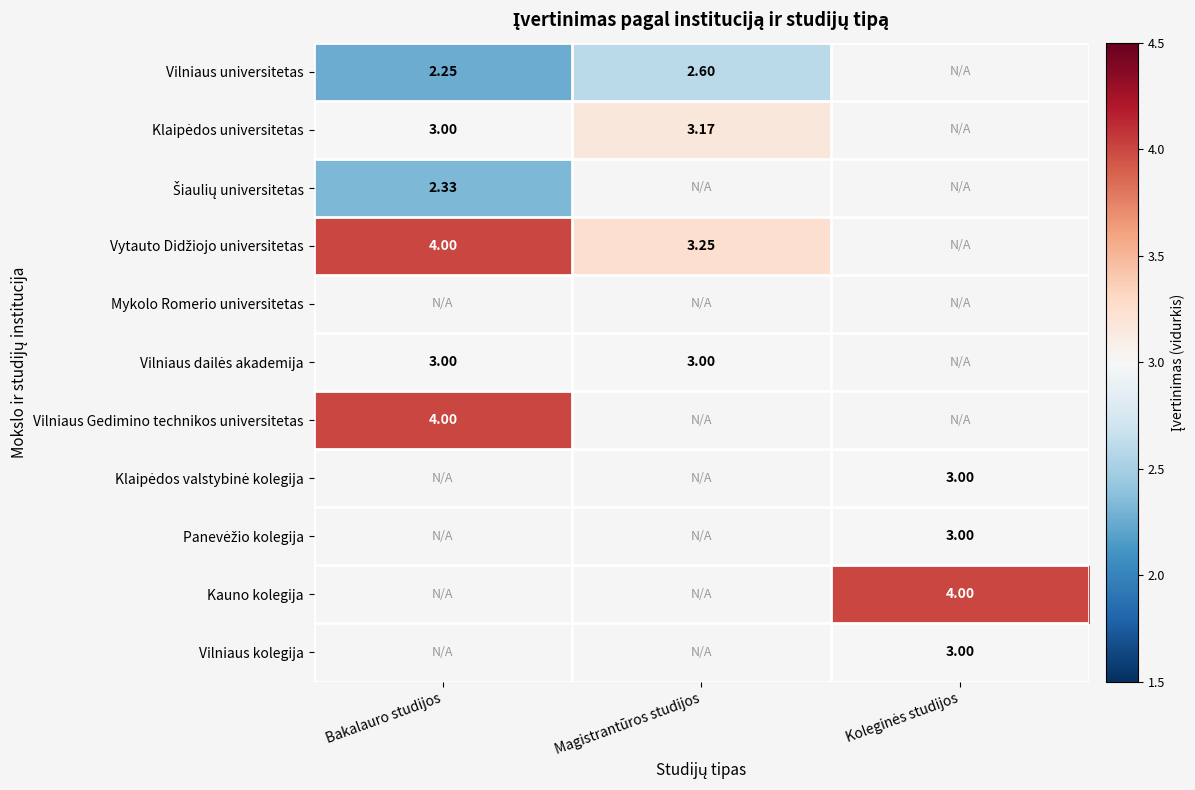

At Magistrantūros studijos, list the series in order from smallest to largest.

Šiaulių universitetas, Mykolo Romerio universitetas, Vilniaus Gedimino technikos universitetas, Klaipėdos valstybinė kolegija, Panevėžio kolegija, Kauno kolegija, Vilniaus kolegija, Vilniaus universitetas, Vilniaus dailės akademija, Klaipėdos universitetas, Vytauto Didžiojo universitetas